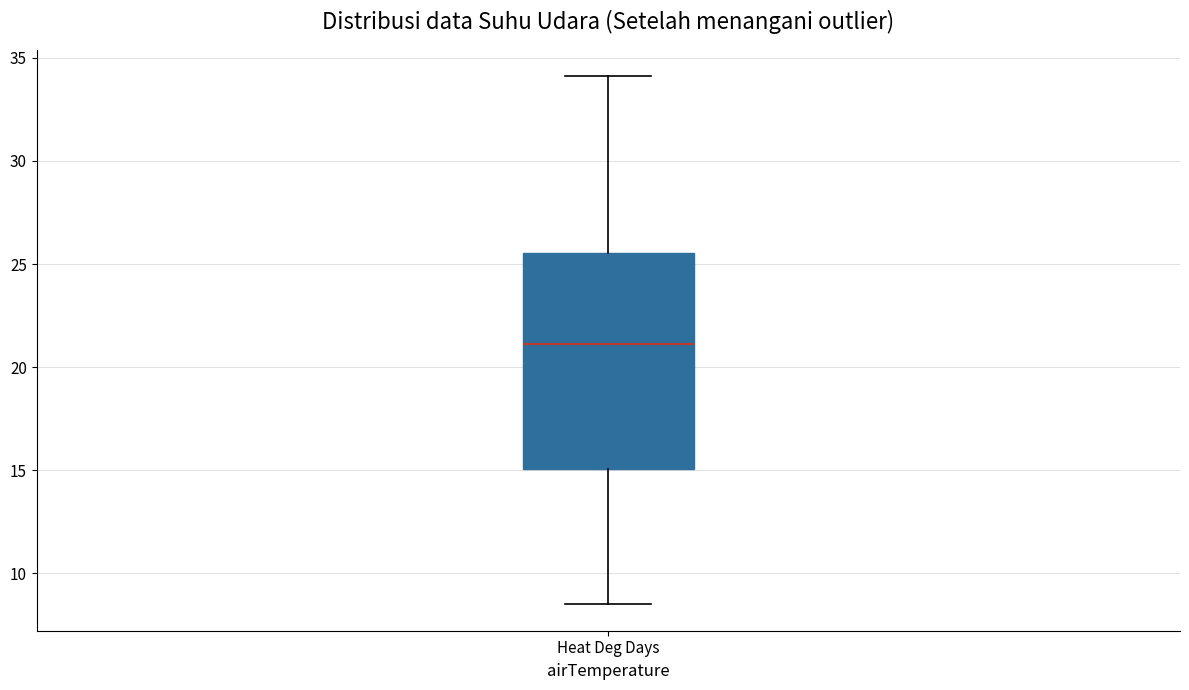

Transcribe this box plot: give where the median line is, the range the box spans, and where the two whiskers end, as read against the y-axis. The values are not printed on the chart, so give them approximately, as read against the axis.

median 21.0, box 15.0 to 25.5, whiskers 8.5 to 34.0